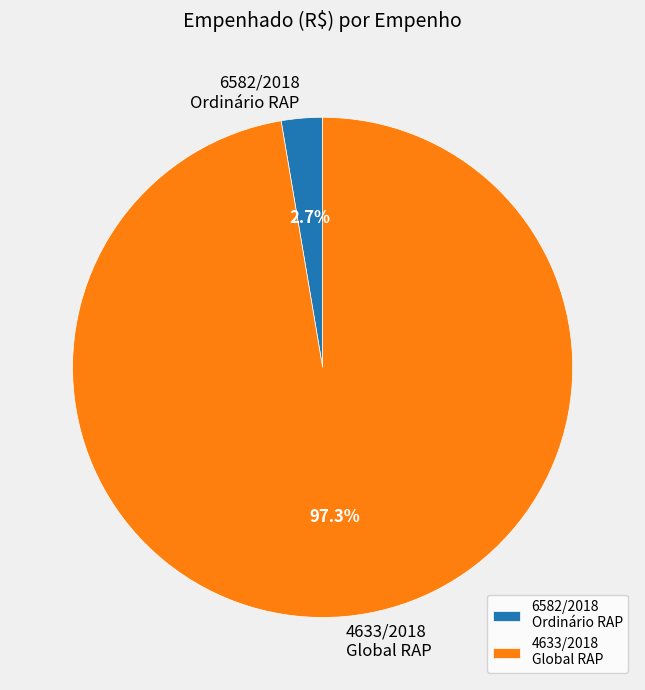

What is the largest slice in the pie chart?

4633/2018 Global RAP